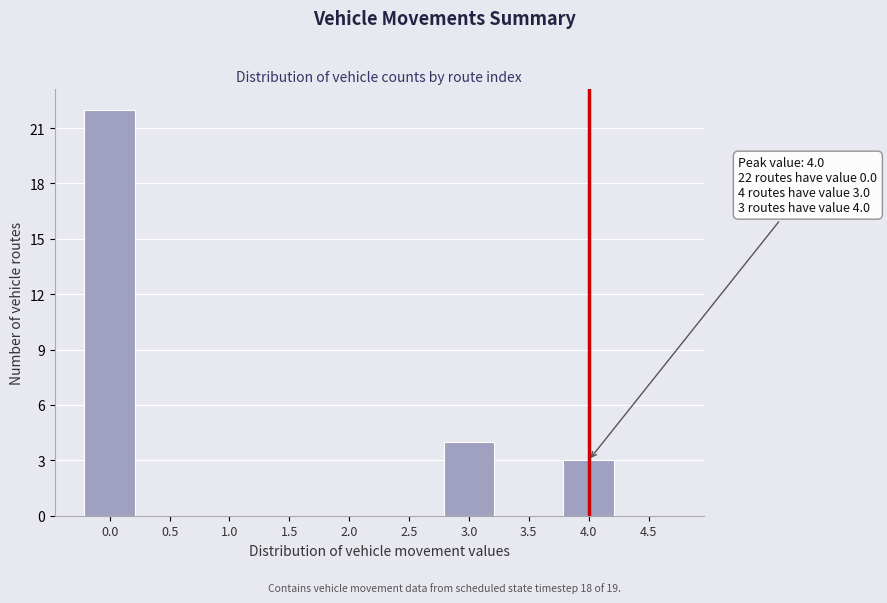

Between 3.0 and 2.5, which is larger?

3.0